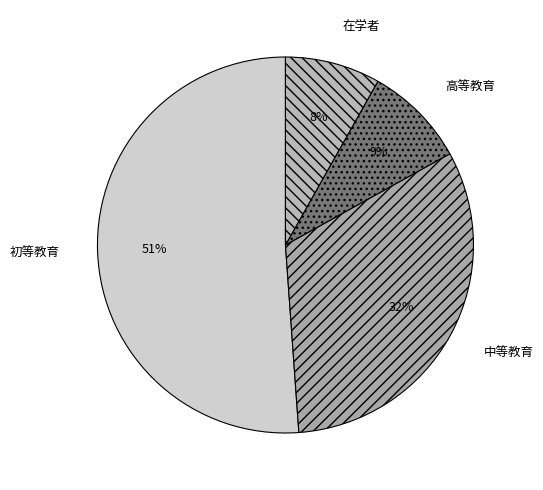

Which slice is the smallest?

在学者